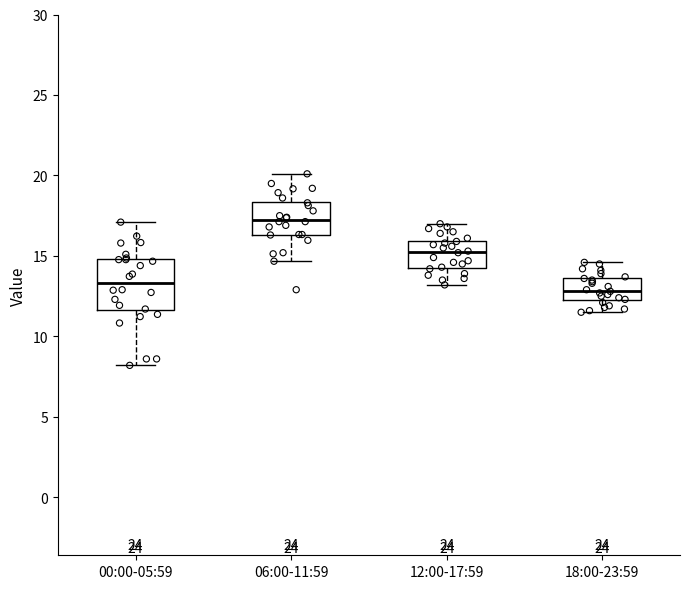

Where does the median line of the box for 12:00-17:59 sit on the y-axis? The values are not printed on the chart, so give them approximately, as read against the axis.

15.5